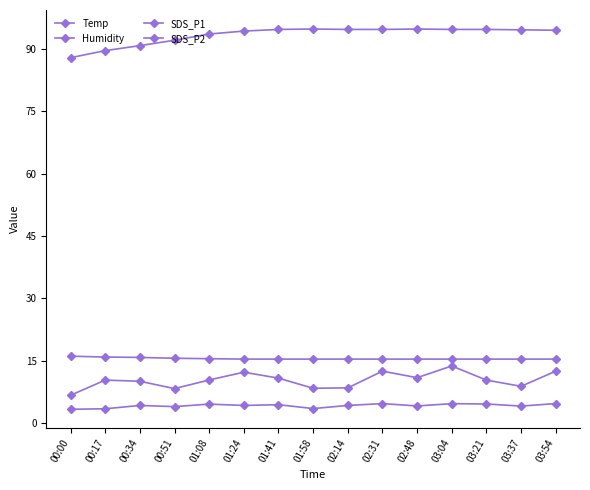

What is the difference between the Humidity values at 02:14 and 01:24?

0.4